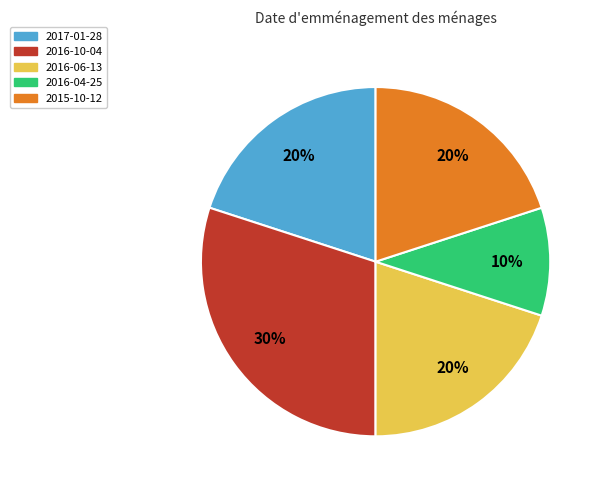

Does 2017-01-28 represent more than half of the total?

No